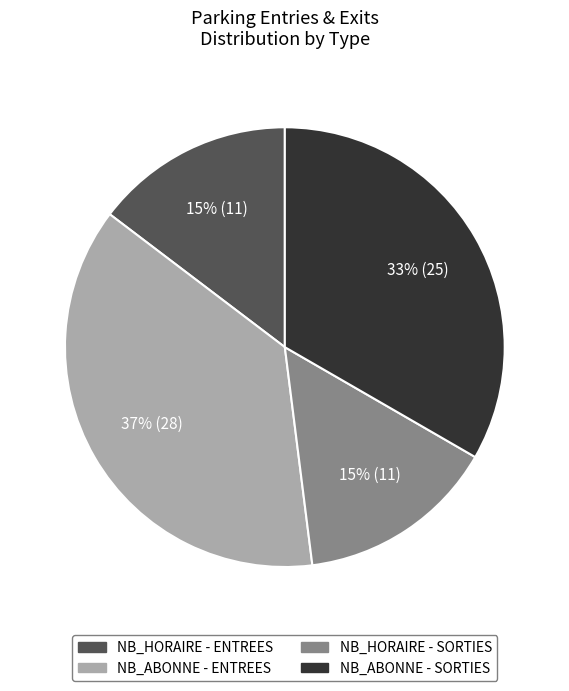

Is there a majority slice in this chart?

No